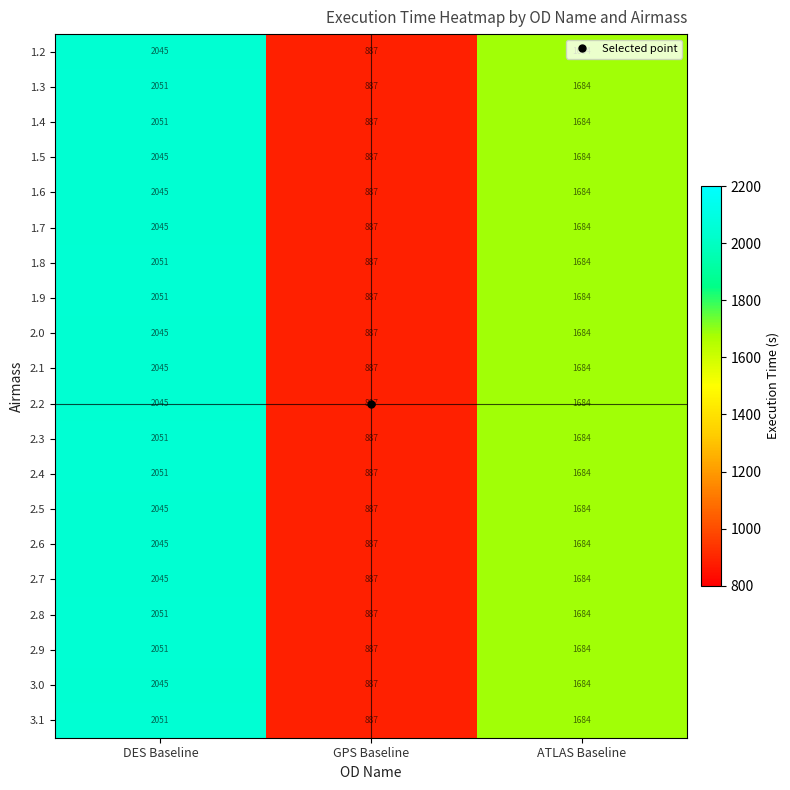

What is the difference between the maximum and second lowest values in the 2.8 series?

367